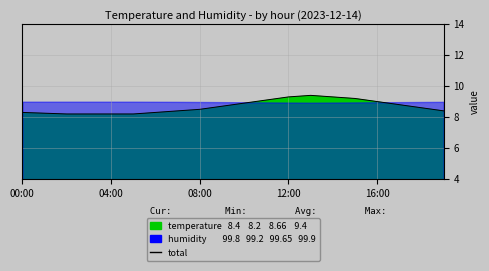

What is the value of the 14th point from the left?

9.4